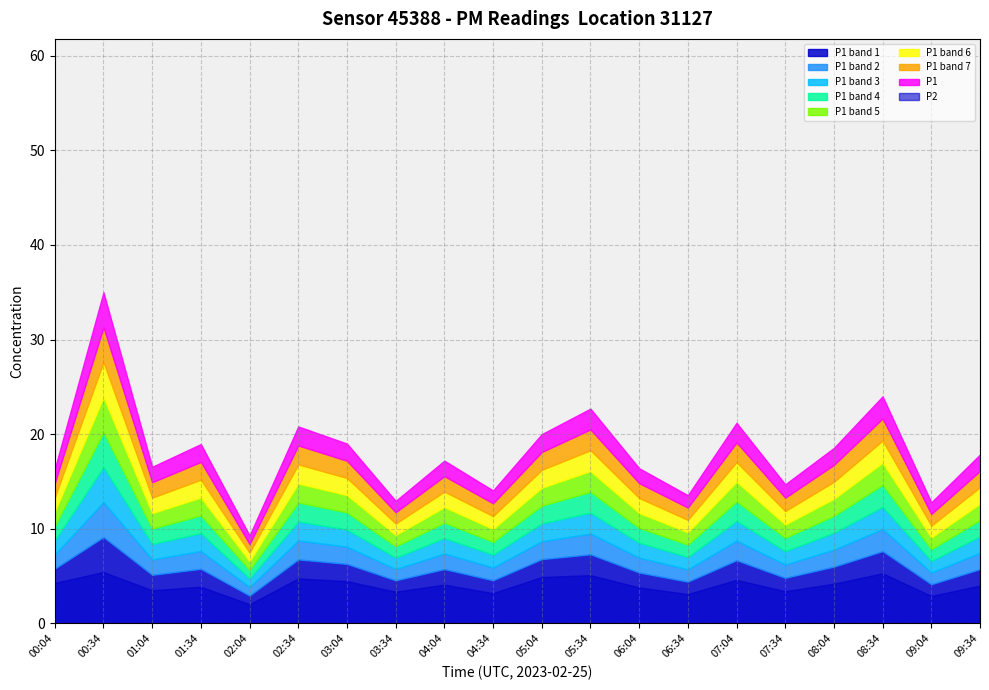

Which category has the lowest value across all series?

02:04